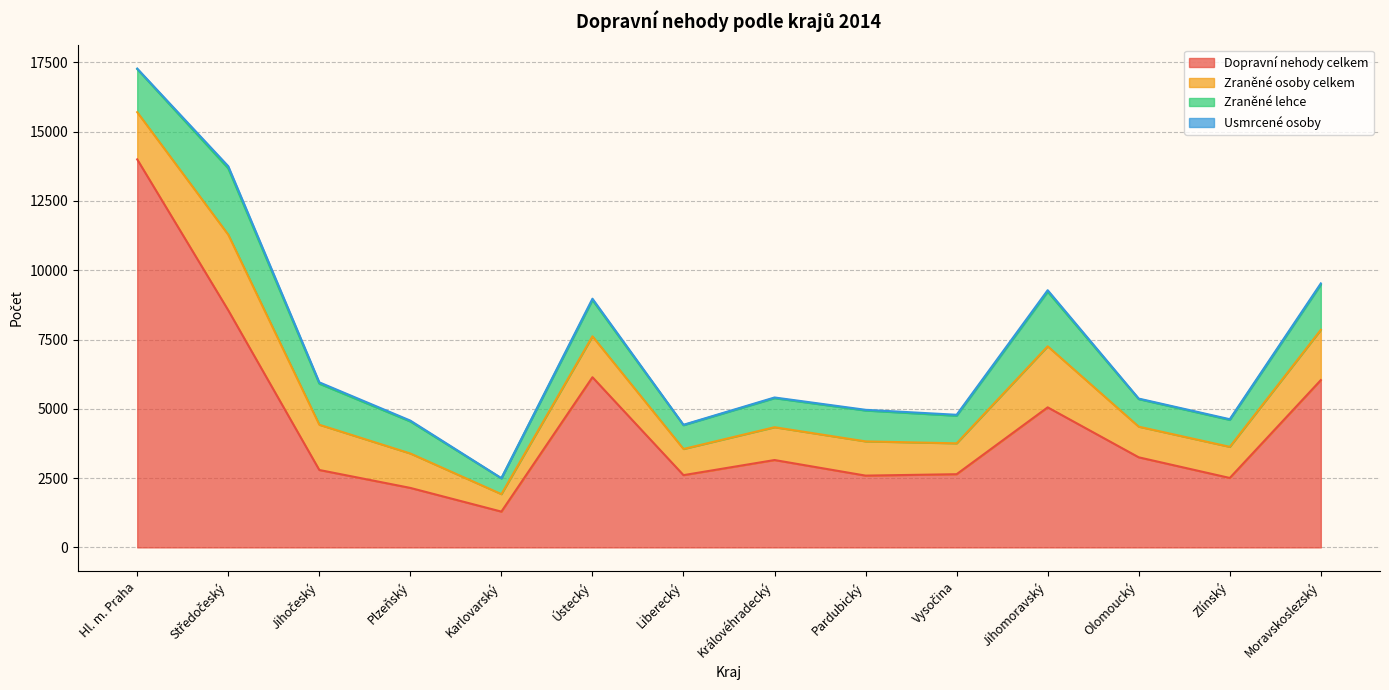

True or false: Dopravní nehody celkem and Zraněné lehce cross at least once.

False